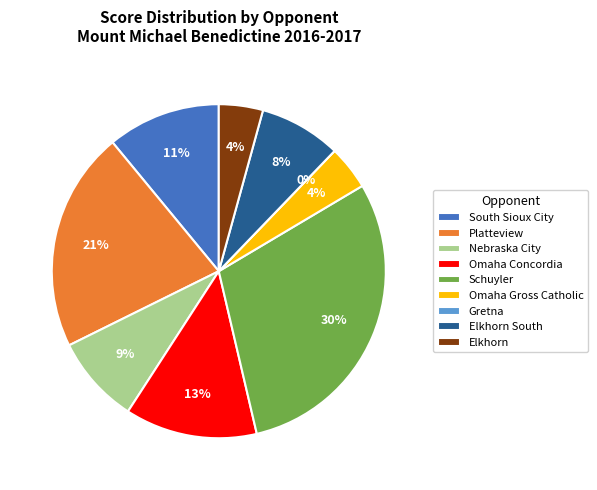

What is the ratio of the value at Platteview to the value at Elkhorn South?

2.7